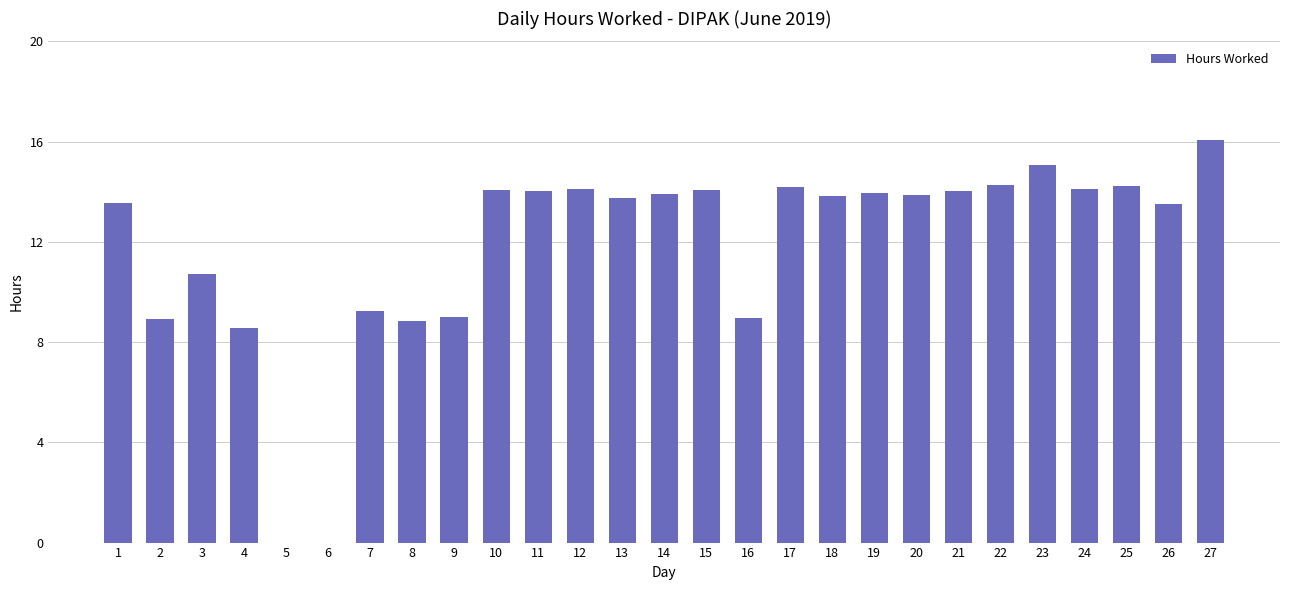

Count the number of values greater than 13.

18